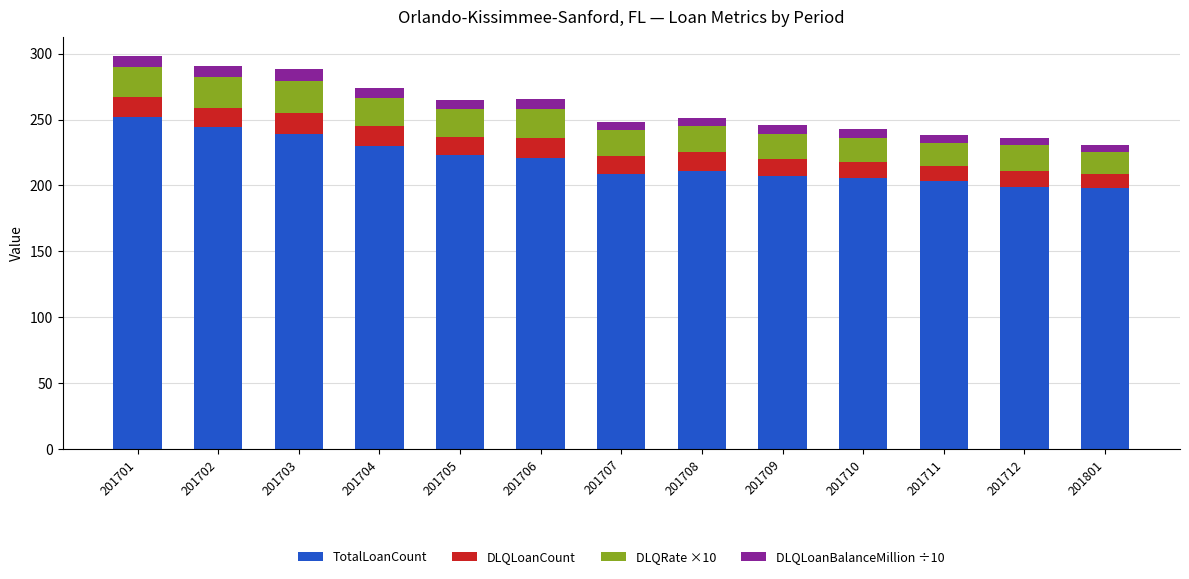

How many distinct data groups are displayed?

4